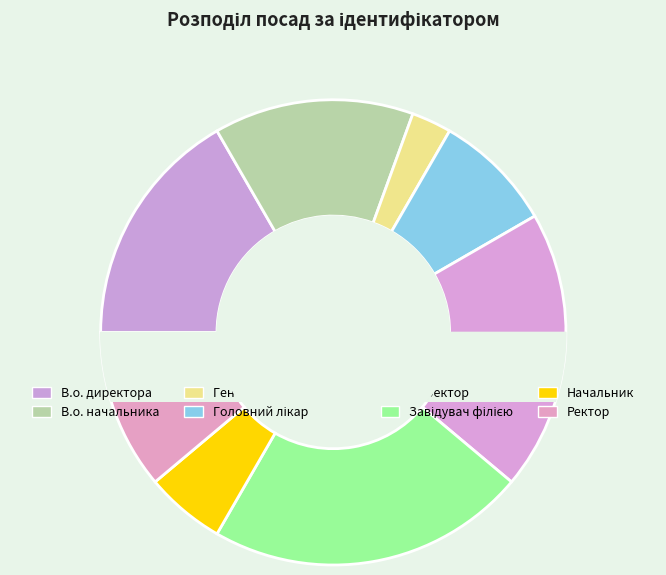

To the nearest percent, what is the combined percentage of Директор and Ректор?

31%